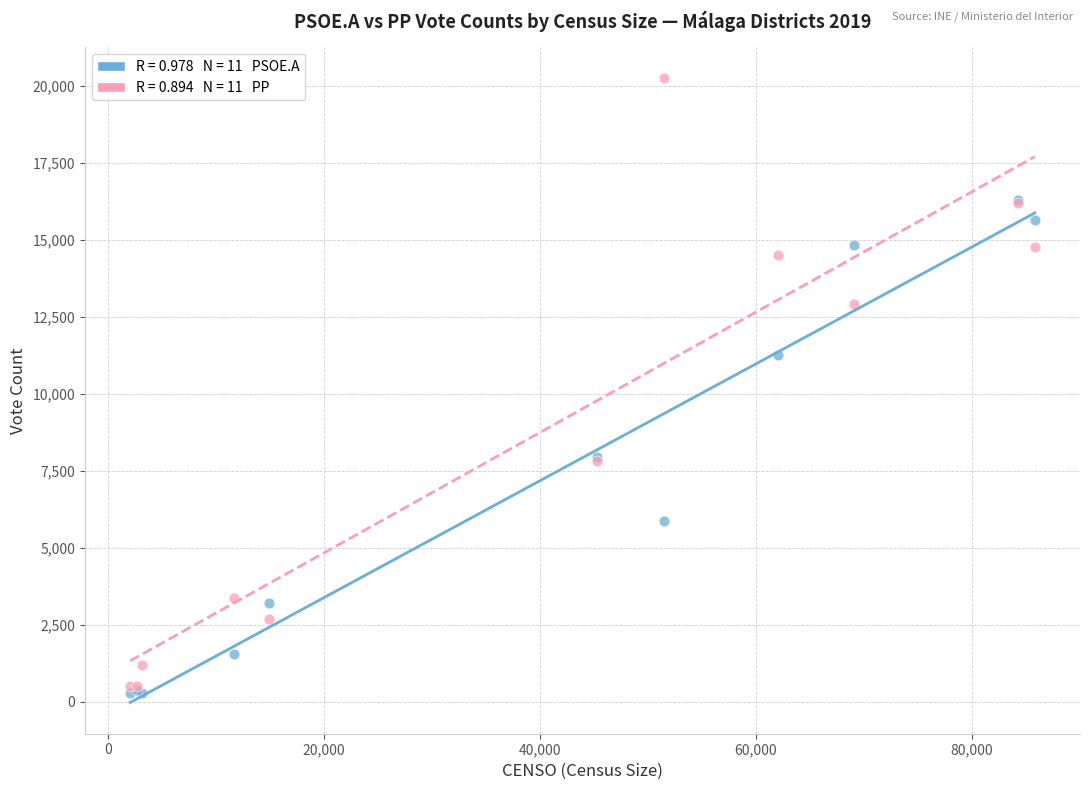

Across all series, what Y value is closest to 10260?

11262